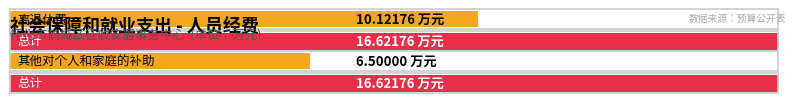

Is the value of 离退休费 at 合计 greater than the value of 其他对个人和家庭的补助 at 合计?

Yes